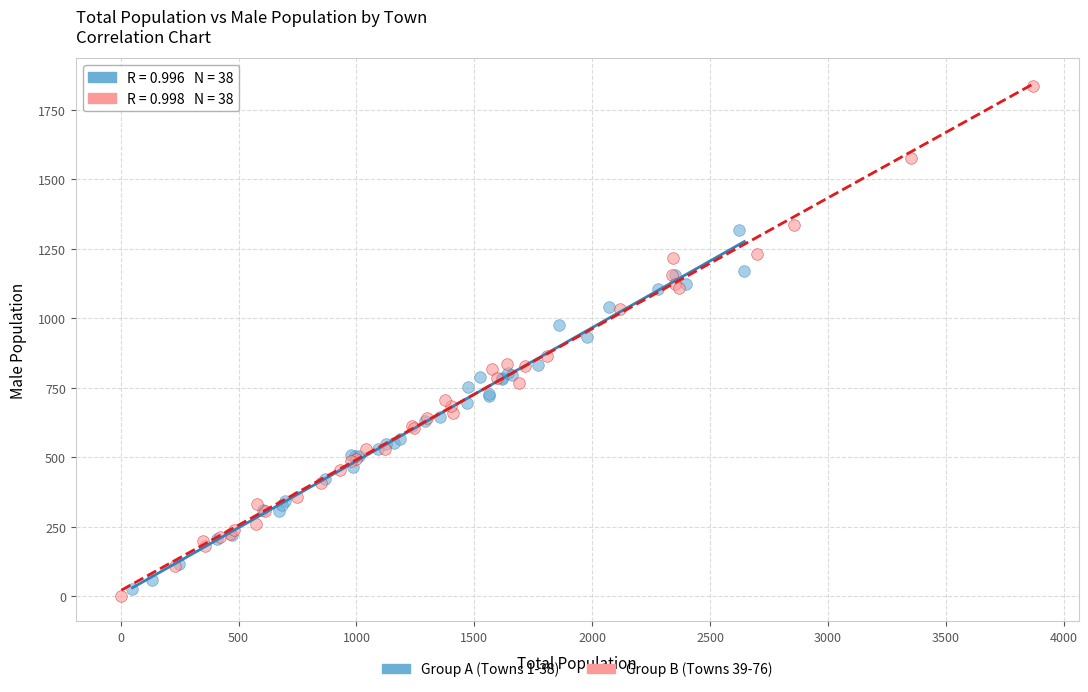

Which series has the largest Y range (max minus min)?

Group B (Towns 39-76)